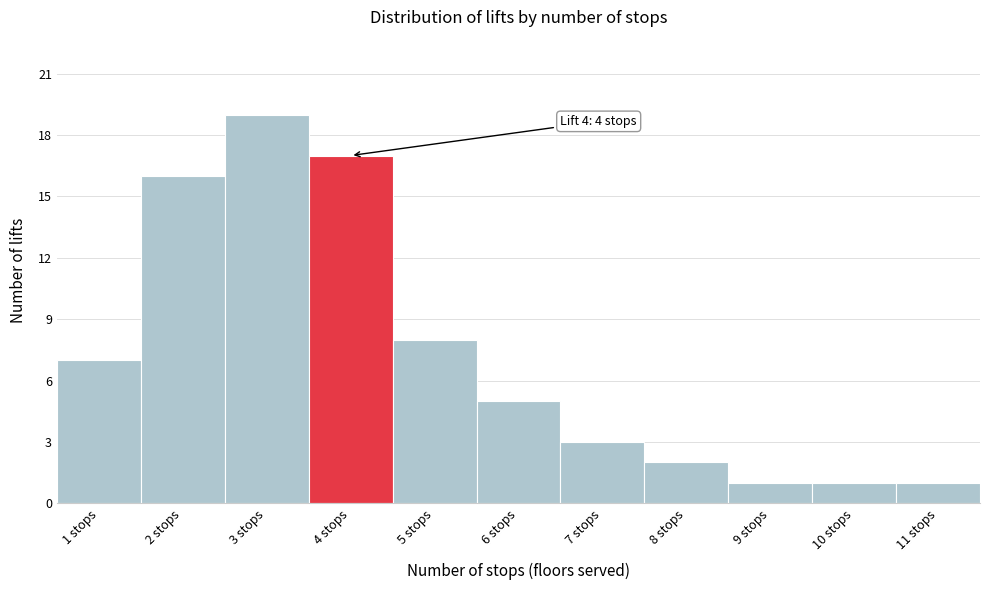

Which range on the x-axis has the tallest bar?

2.5 to 3.5